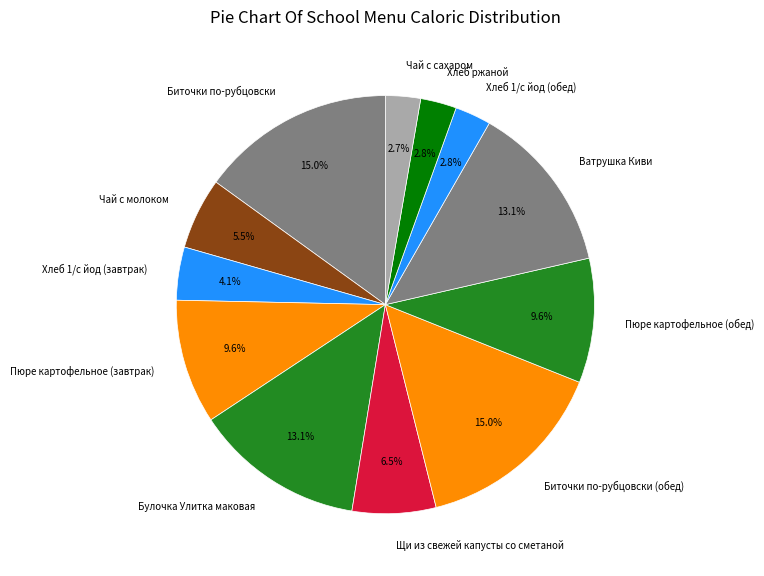

Does Хлеб ржаной account for over 50% of the chart?

No